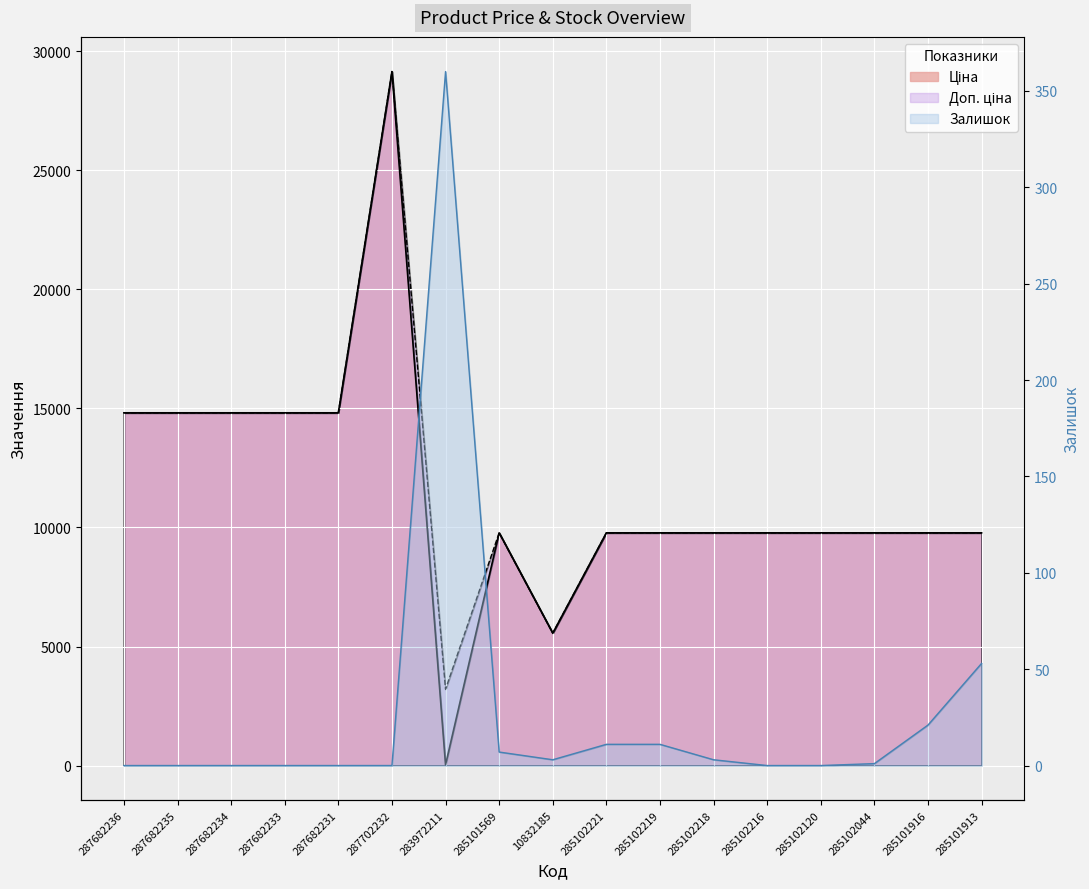

At which label does Ціна first exceed 9775?

287682236